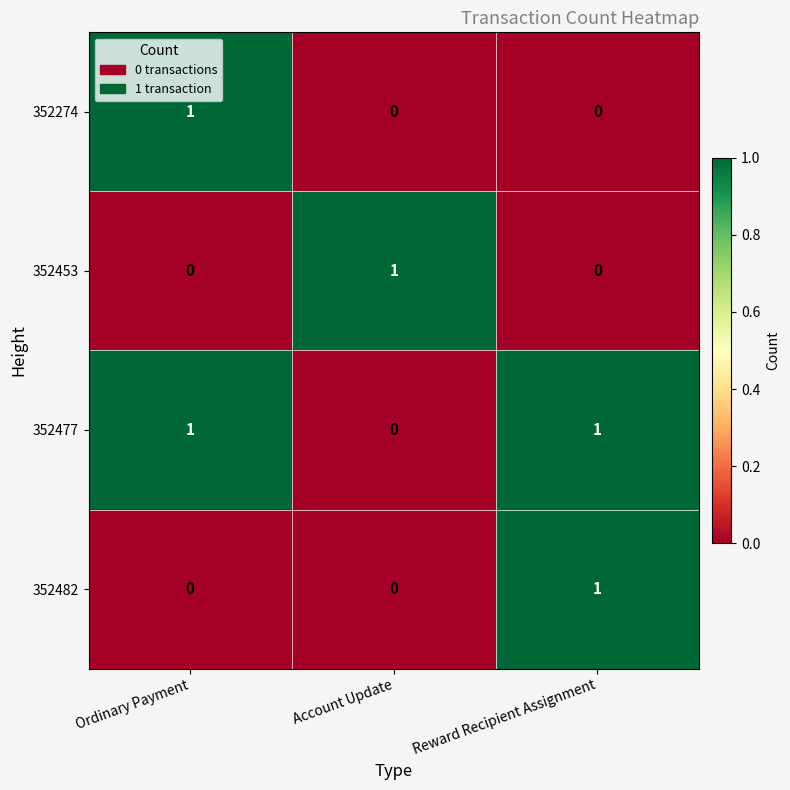

The 352482 series shows 1 at Reward Recipient Assignment. True or false?

True